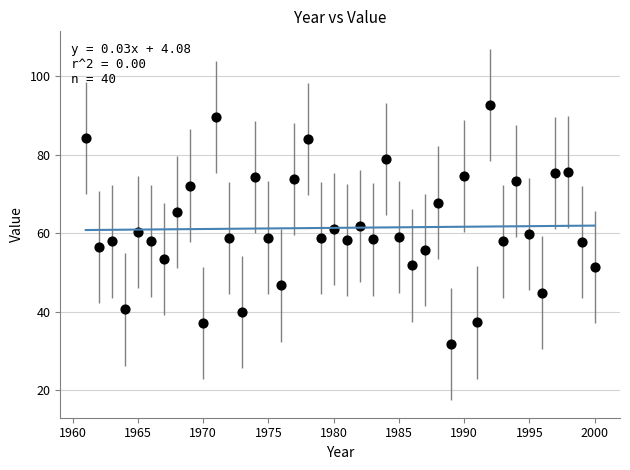

What is the range of Y values (max minus min)?

60.8